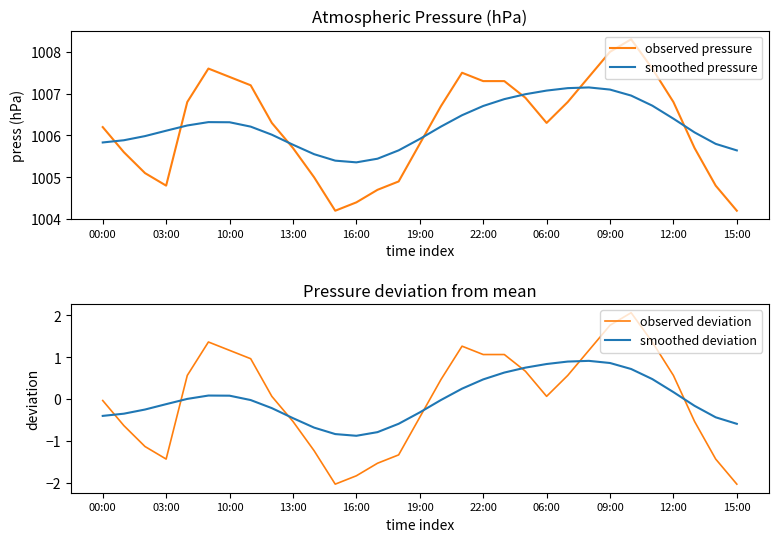

Reading left to right, list all the values displayed in this chart.

observed pressure: 1006.2	1005.6	1005.1	1004.8	1006.8	1007.6	1007.4	1007.2	1006.3	1005.7	1005.0	1004.2	1004.4	1004.7	1004.9	1005.8	1006.7	1007.5	1007.3	1007.3	1006.9	1006.3	1006.8	1007.4	1008.0	1008.3	1007.6	1006.8	1005.7	1004.8	1004.2
smoothed pressure: 1005.8	1005.9	1006.0	1006.1	1006.2	1006.3	1006.3	1006.2	1006.0	1005.8	1005.6	1005.4	1005.4	1005.4	1005.6	1005.9	1006.2	1006.5	1006.7	1006.9	1007.0	1007.1	1007.1	1007.1	1007.1	1007.0	1006.7	1006.4	1006.1	1005.8	1005.6
observed deviation: -0.0	-0.6	-1.1	-1.4	0.6	1.4	1.2	1.0	0.1	-0.5	-1.2	-2.0	-1.8	-1.5	-1.3	-0.4	0.5	1.3	1.1	1.1	0.7	0.1	0.6	1.2	1.8	2.1	1.4	0.6	-0.5	-1.4	-2.0
smoothed deviation: -0.4	-0.4	-0.3	-0.1	0.0	0.1	0.1	-0.0	-0.2	-0.5	-0.7	-0.8	-0.9	-0.8	-0.6	-0.3	-0.0	0.2	0.5	0.6	0.8	0.8	0.9	0.9	0.9	0.7	0.5	0.2	-0.2	-0.4	-0.6